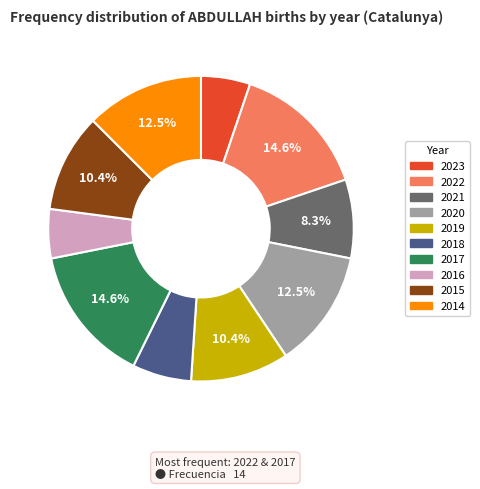

Combined, what portion of the pie is 2022 and 2019?

25.0%